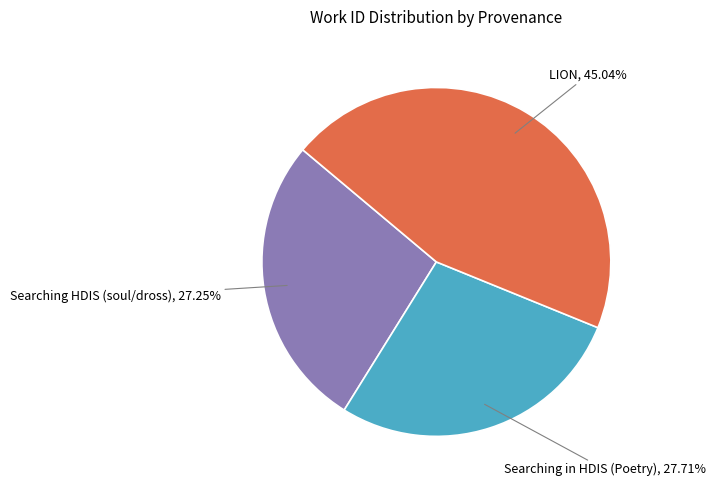

Which slice is the largest?

LION